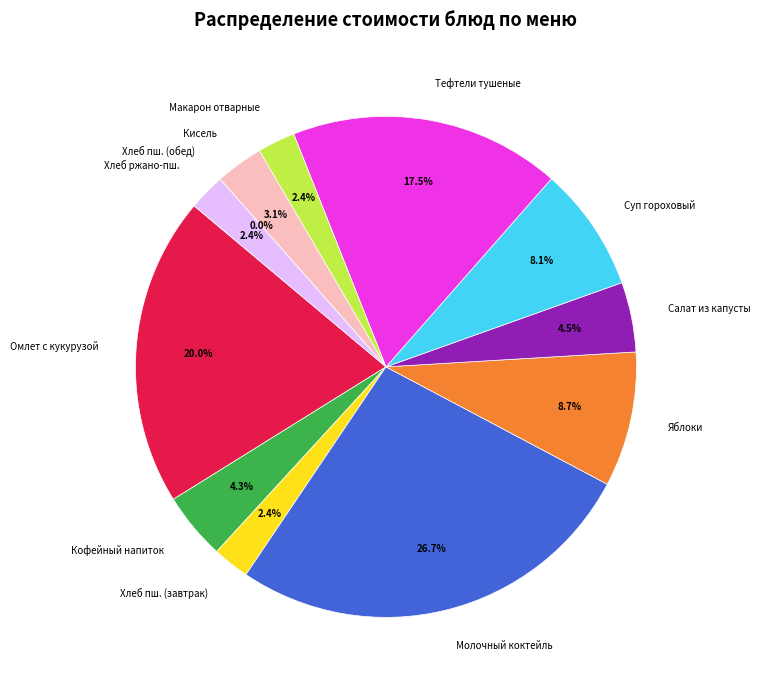

Approximately how many times larger is the value at Омлет натуральный с кукурузой сладкой compared to Суп гороховый?

2.5